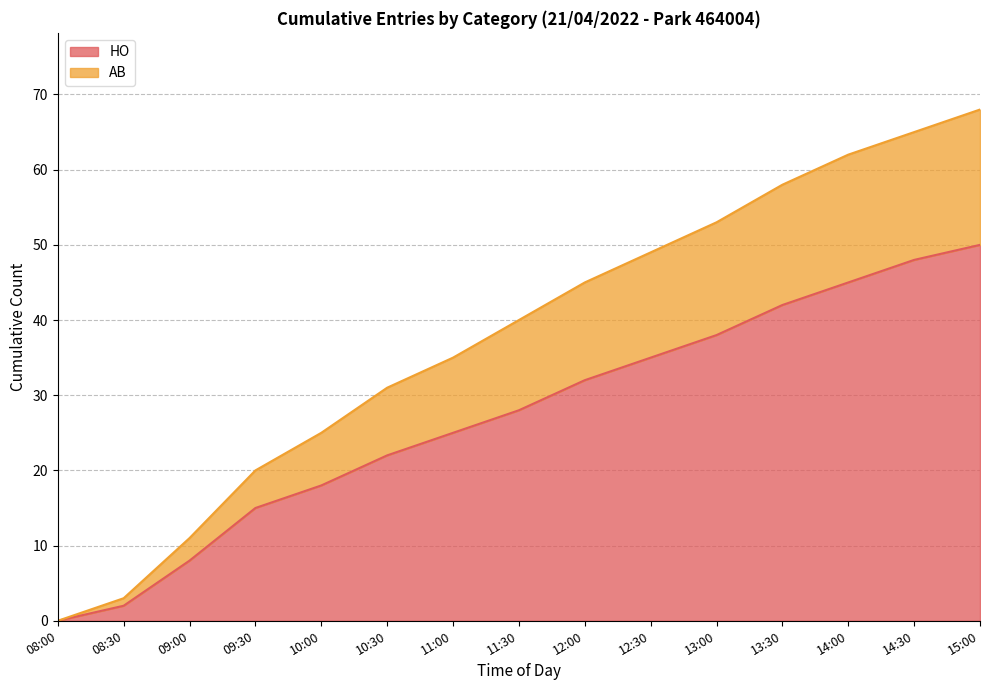

What is the total value across all series at 11:30?

40